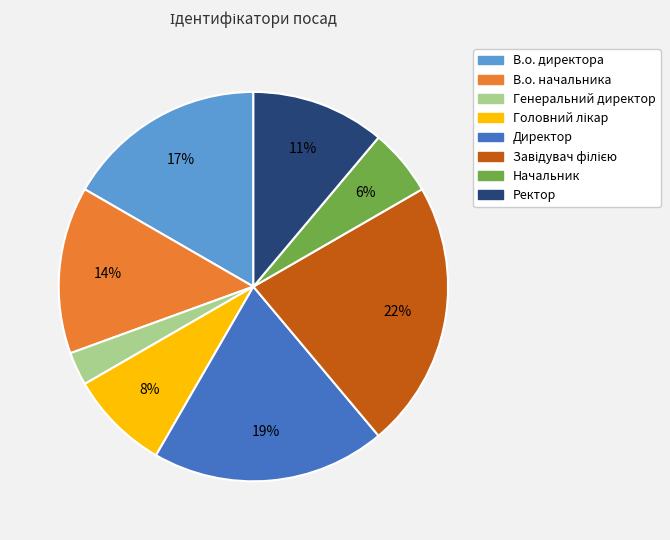

How many slices are in this pie chart?

8